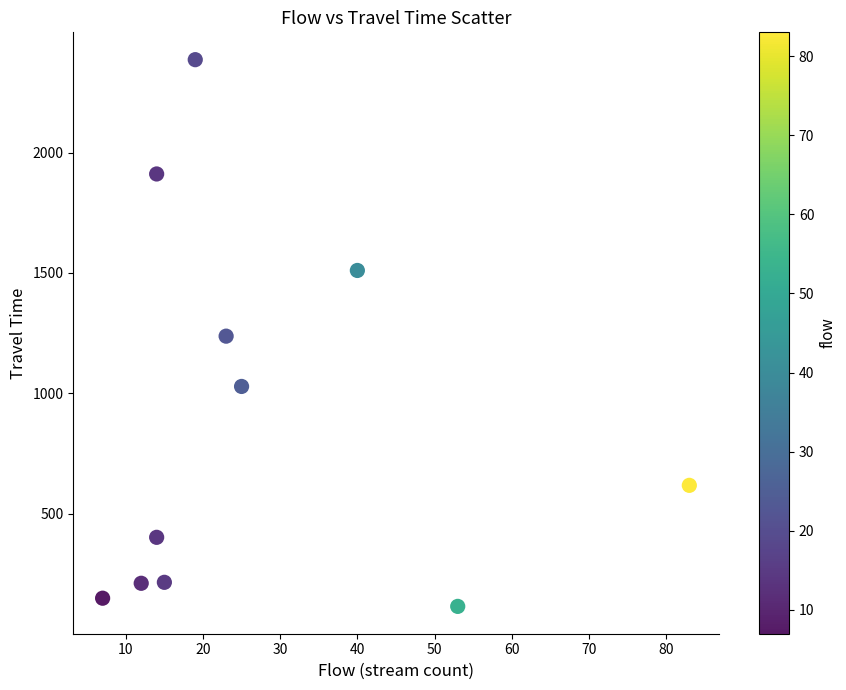

What is the range of Y values (max minus min)?

2272